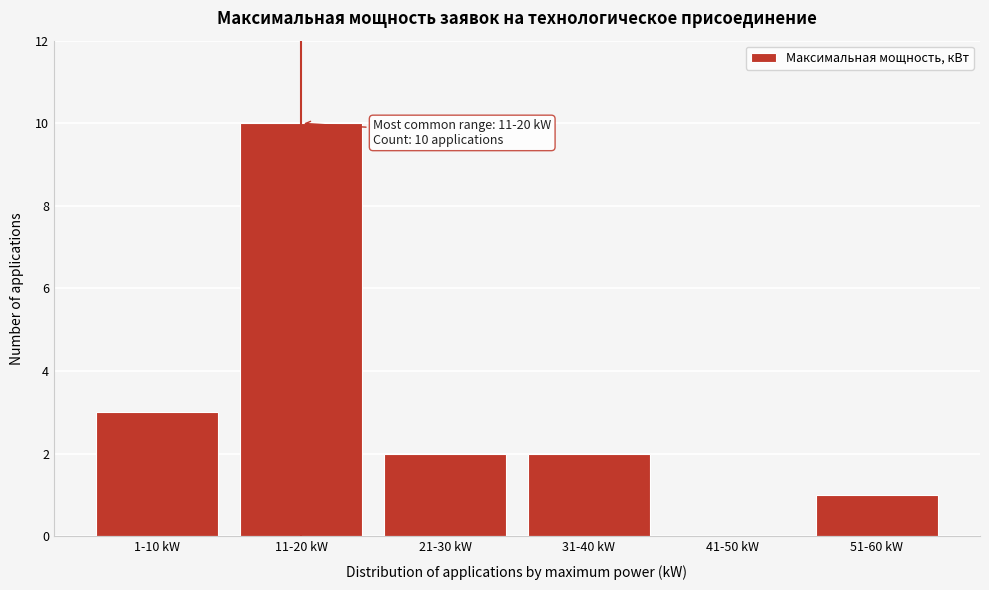

Reading right to left, list all the values displayed in this chart.

51-60 kW=1	41-50 kW=0	31-40 kW=2	21-30 kW=2	11-20 kW=10	1-10 kW=3